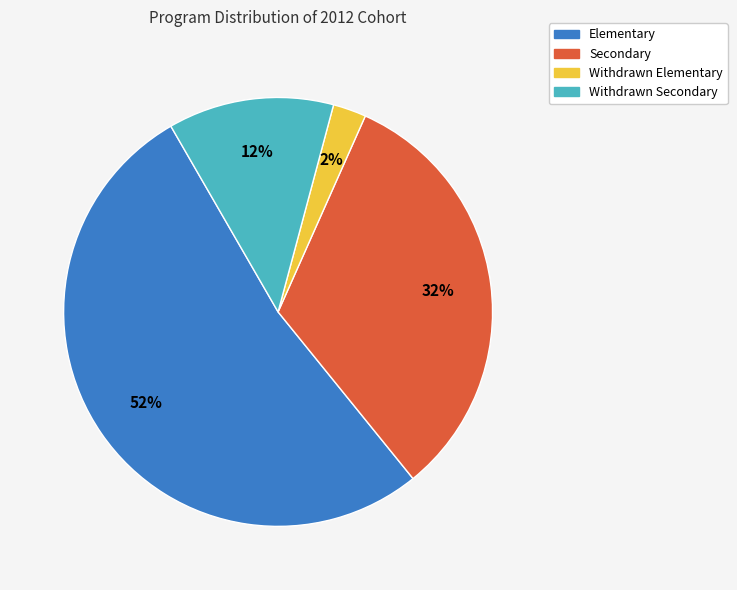

To the nearest percent, what is the average slice percentage?

25%